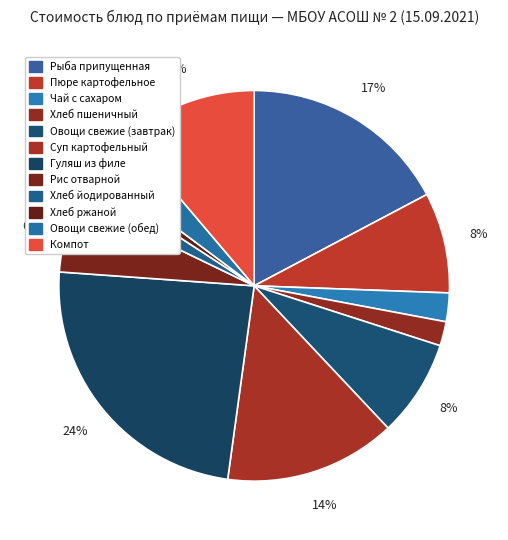

How many segments does this pie chart have?

12